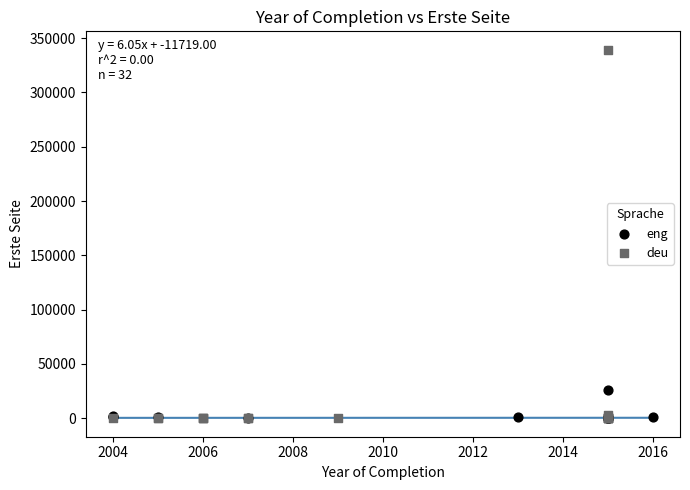

Which series has the widest spread of Y values?

deu